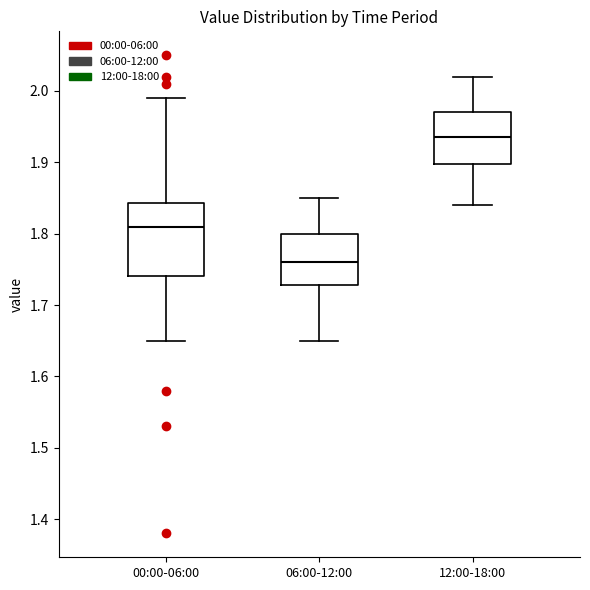

Reading left to right, transcribe this box plot: for each box, give where its median line is, the range the box spans, and where its two whiskers end, as read against the y-axis. The values are not printed on the chart, so give them approximately, as read against the axis.

00:00-06:00: median 1.81, box 1.74 to 1.84, whiskers 1.65 to 1.99
06:00-12:00: median 1.76, box 1.73 to 1.80, whiskers 1.65 to 1.85
12:00-18:00: median 1.94, box 1.90 to 1.97, whiskers 1.84 to 2.02